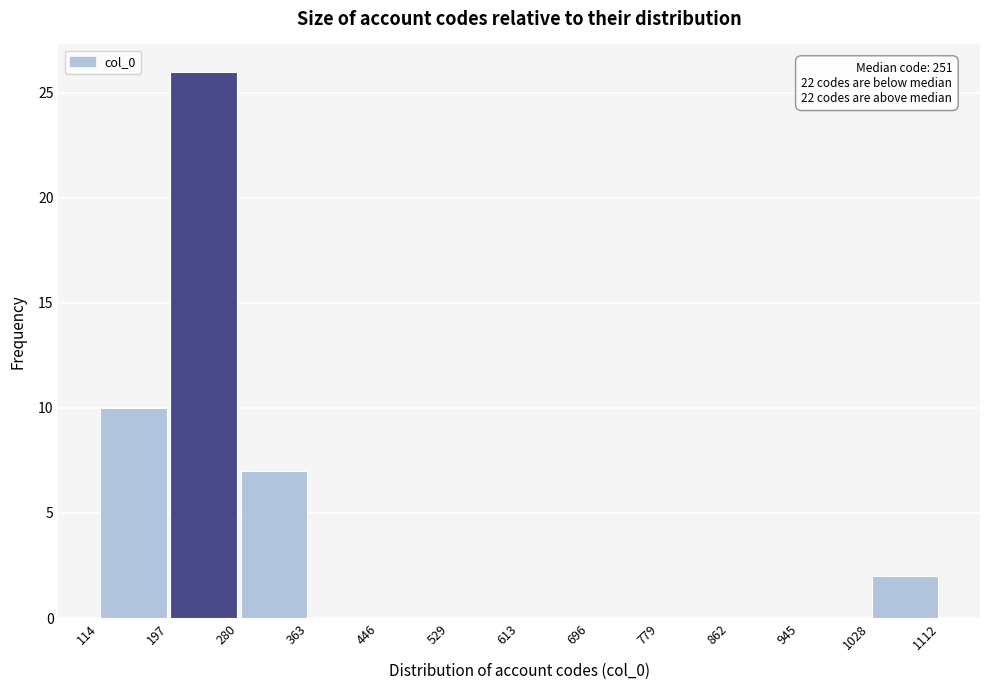

Which range on the x-axis has the tallest bar?

197 to 280